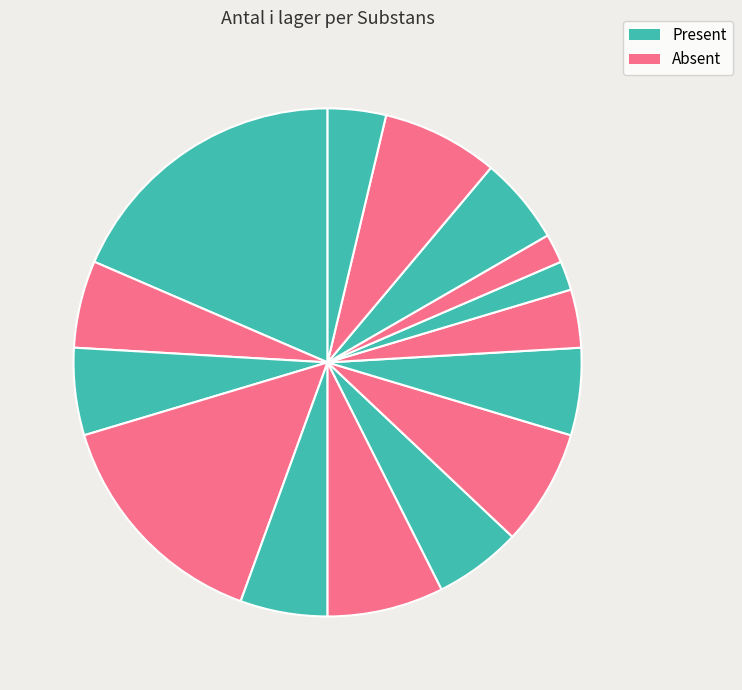

What is the smallest slice in the pie chart?

Flumazenil (Akutvagn)